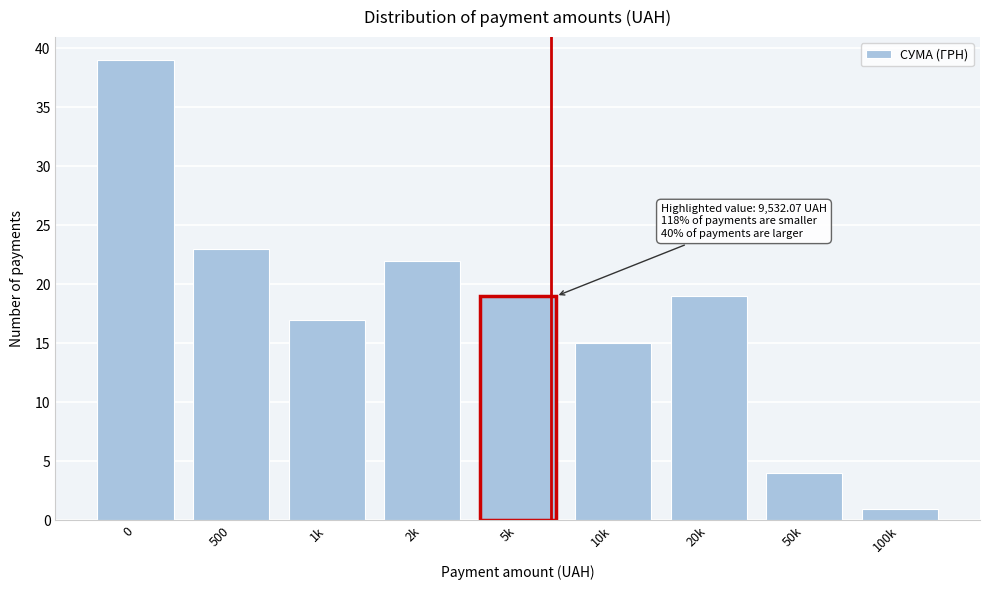

Reading right to left, transcribe all the data shown in this chart.

100k=1	50k=4	20k=19	10k=15	5k=19	2k=22	1k=17	500=23	0=39